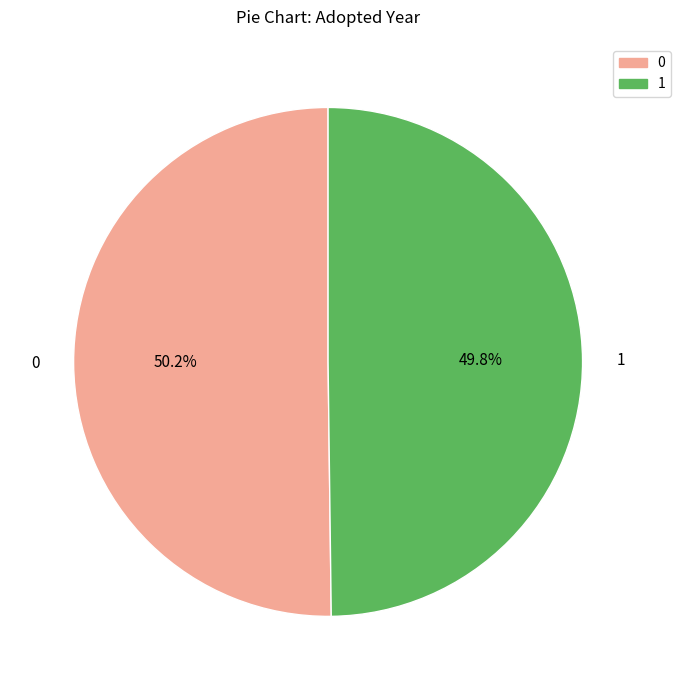

Is there a majority slice in this chart?

Yes